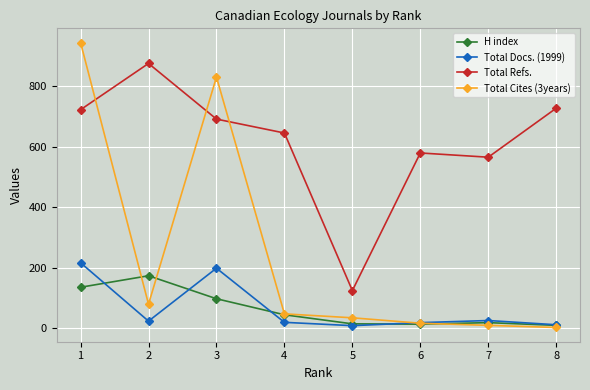

The value of Total Cites (3years) at 1 is 1594. True or false?

False